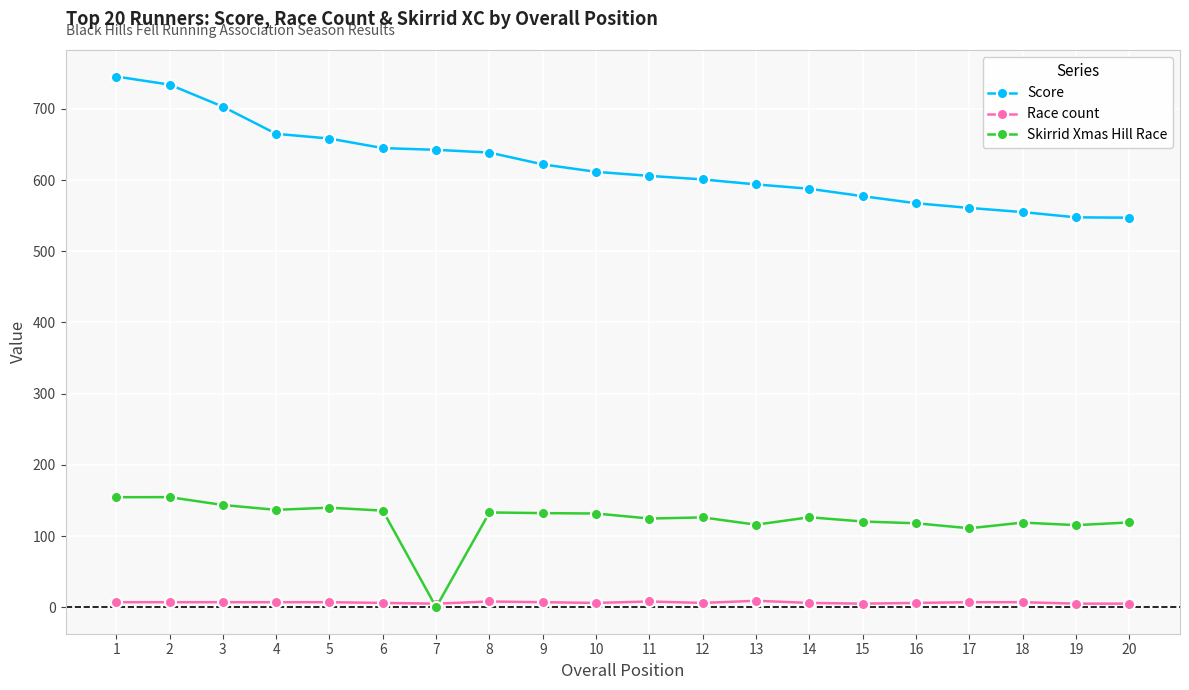

Which series has the largest range (max minus min)?

Score